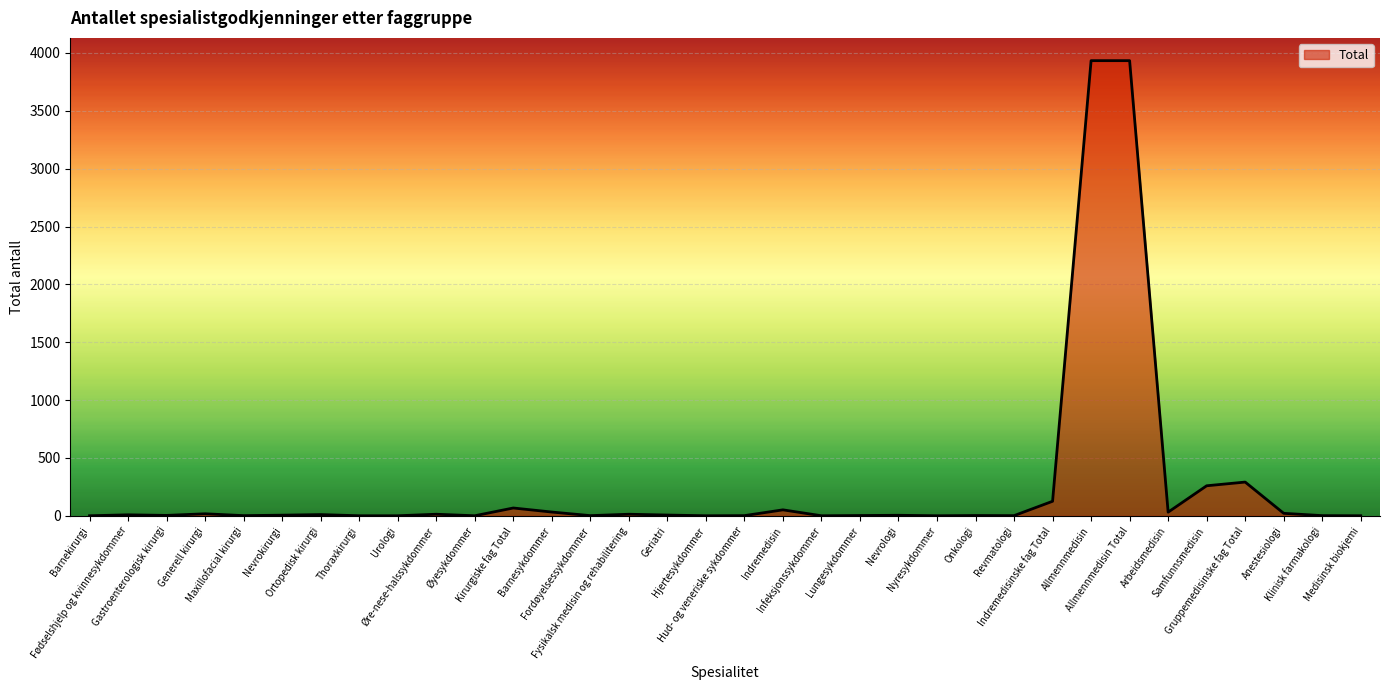

Count the number of data series in this chart.

1